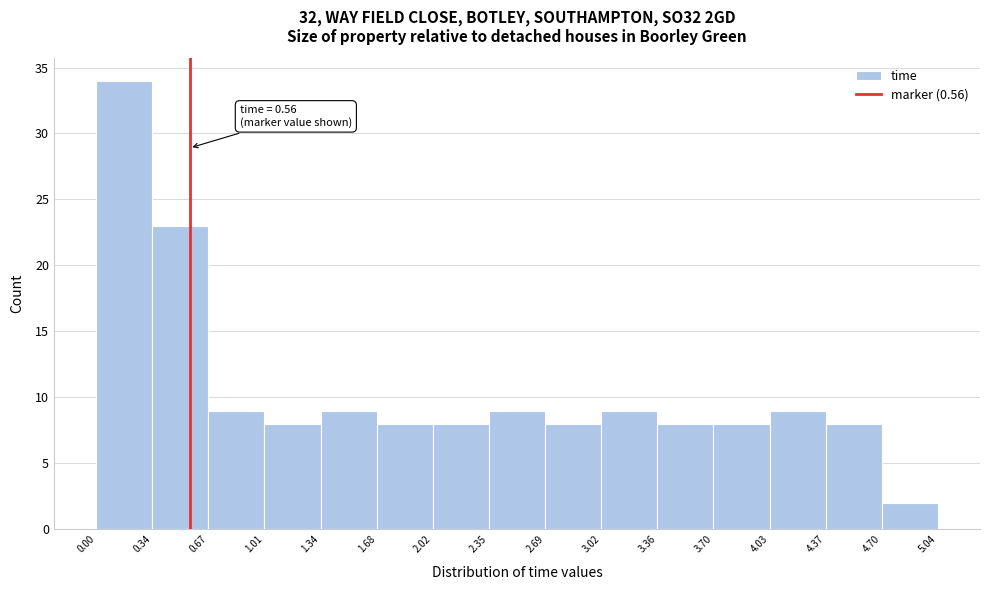

Over which range of the x-axis is the bar tallest?

0.00 to 0.34